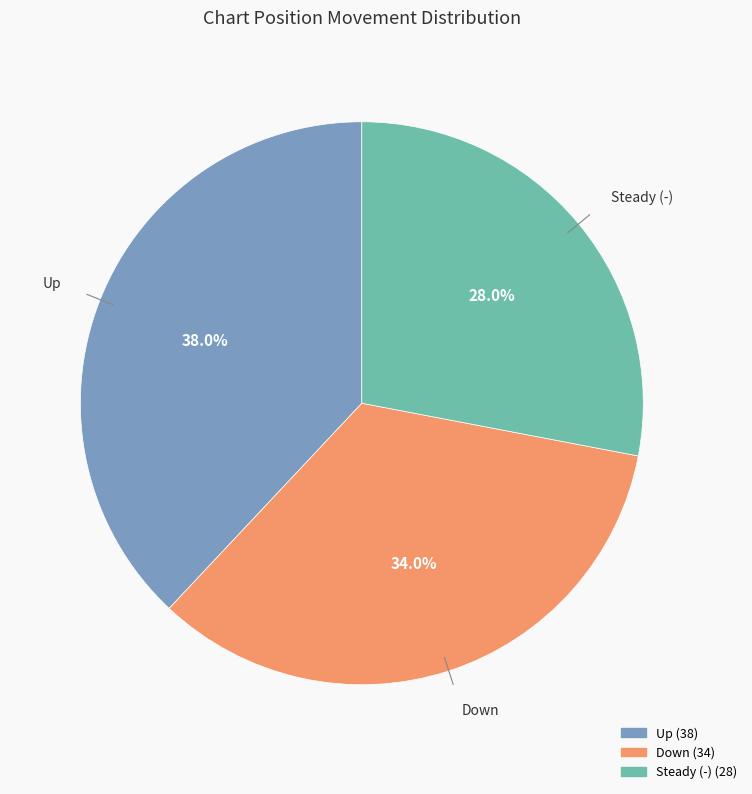

To the nearest percent, what is the average slice percentage?

33%